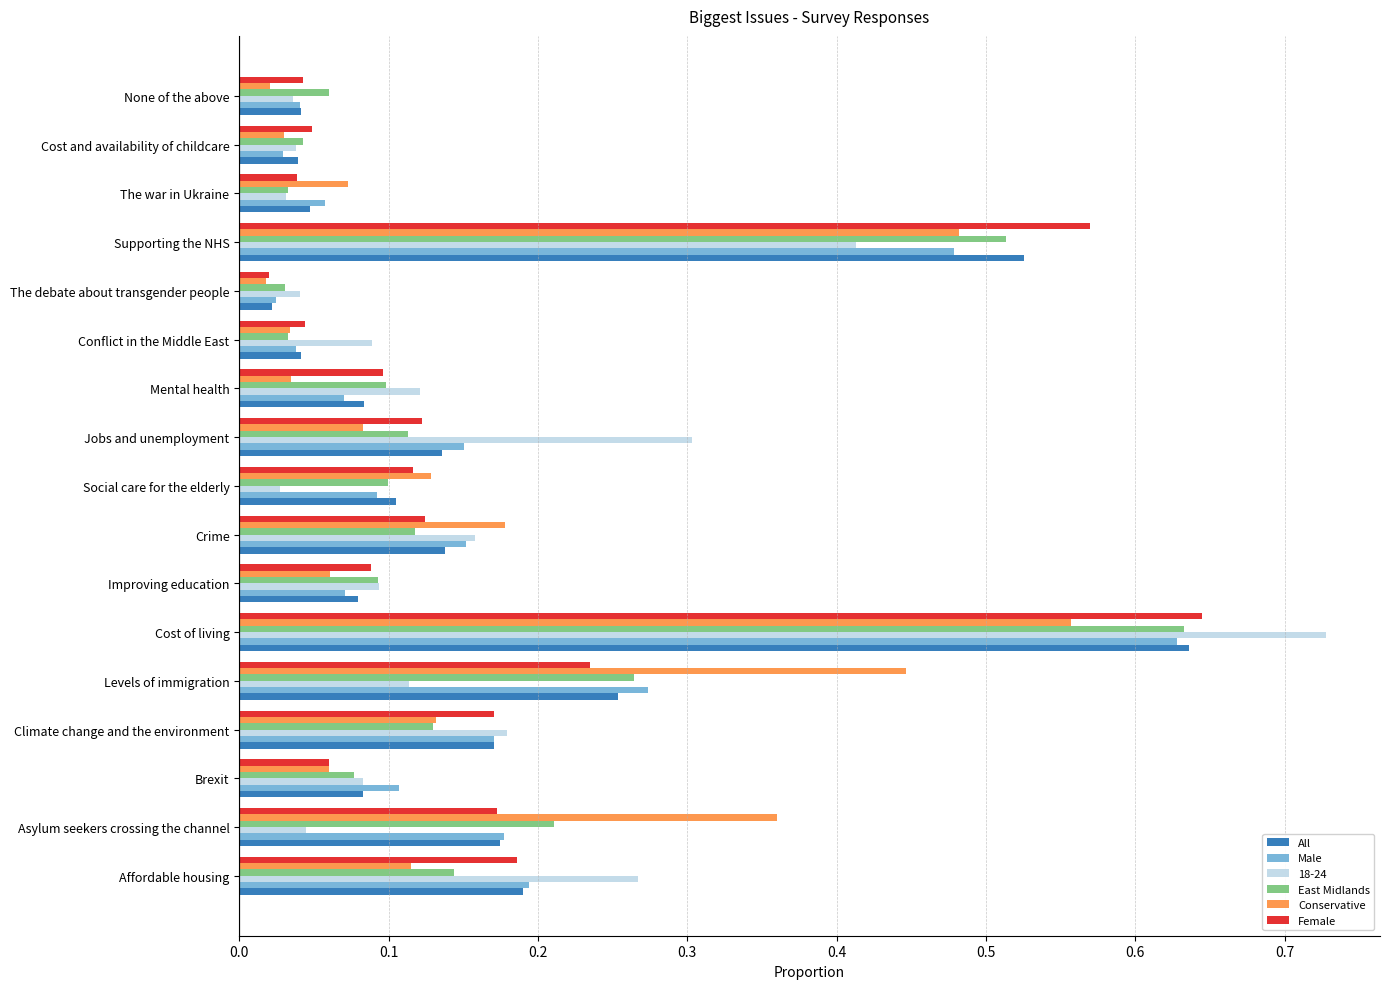

At which category is the sum across all series the highest?

Cost of living